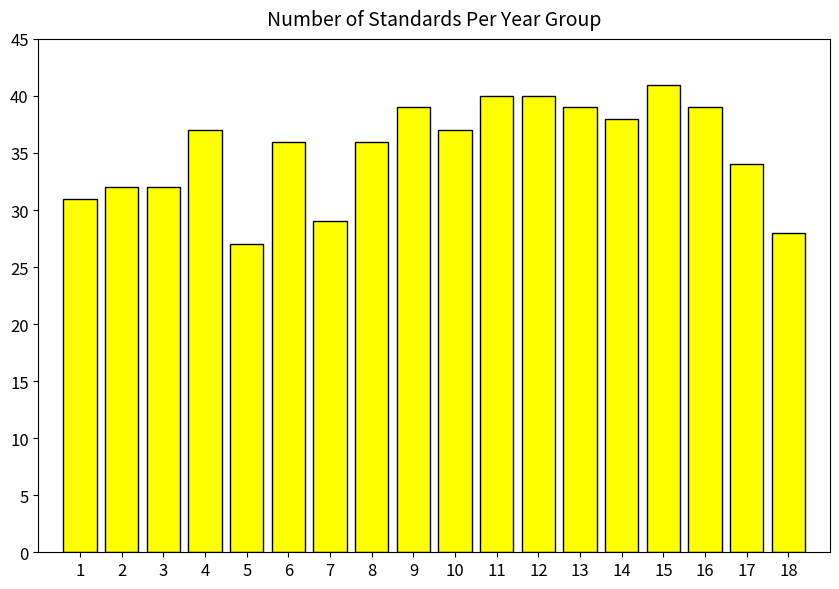

What is the value of the 2nd bar from the left?

32